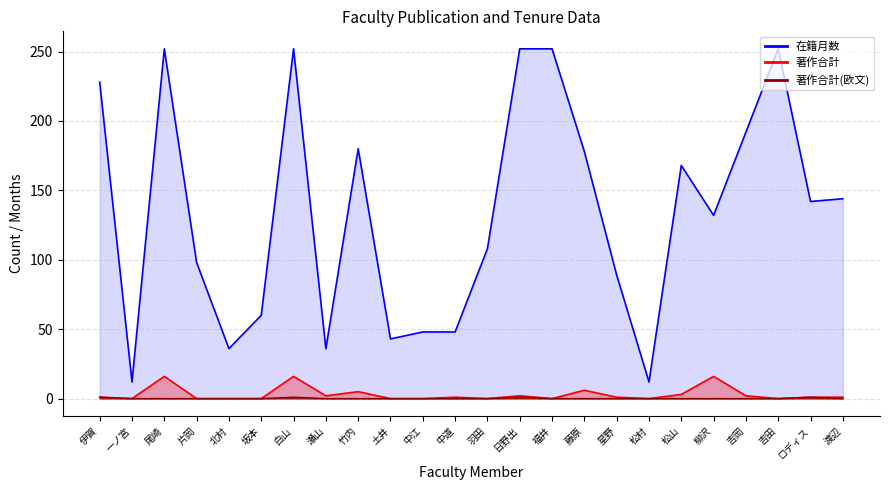

True or false: 著作合計 and 在籍月数 cross at least once.

False